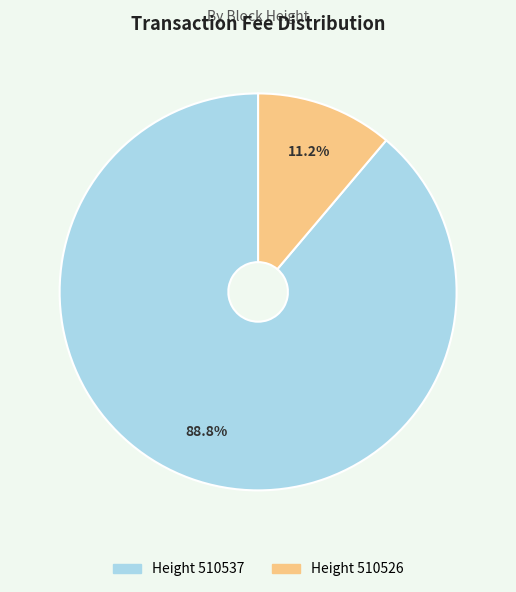

Count the number of slices in the pie.

2